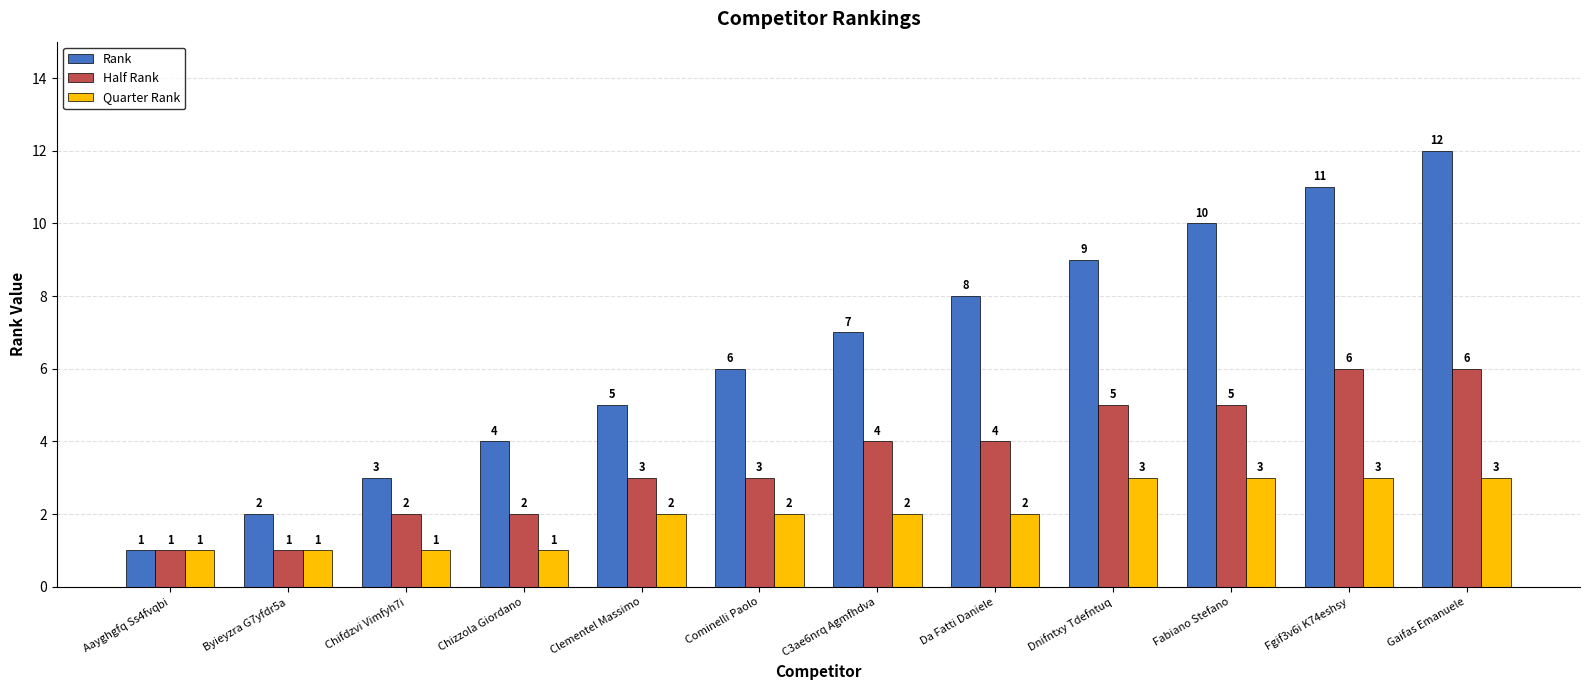

At C3ae6nrq Agmfhdva, list the series in order from largest to smallest.

Rank, Half Rank, Quarter Rank